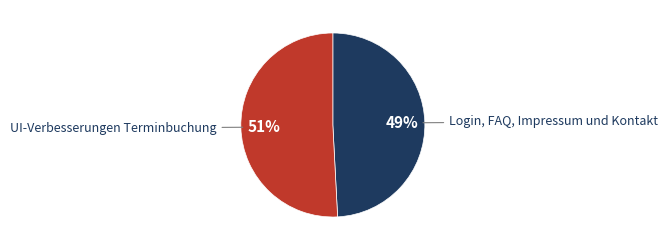

Count the number of slices in the pie.

2